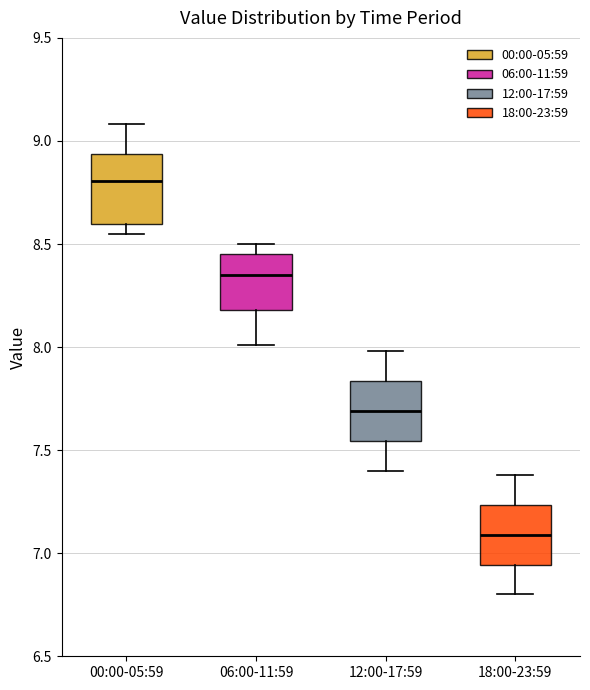

Where is the lower edge of the box for 00:00-05:59 on the y-axis? The values are not printed on the chart, so give them approximately, as read against the axis.

8.60